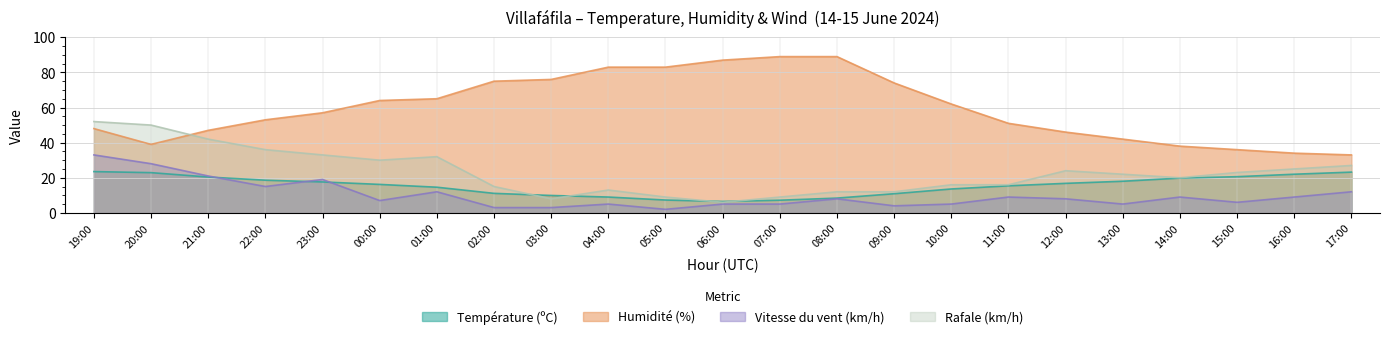

The value of Vitesse du vent (km/h) at 11:00 is 9.0. True or false?

True